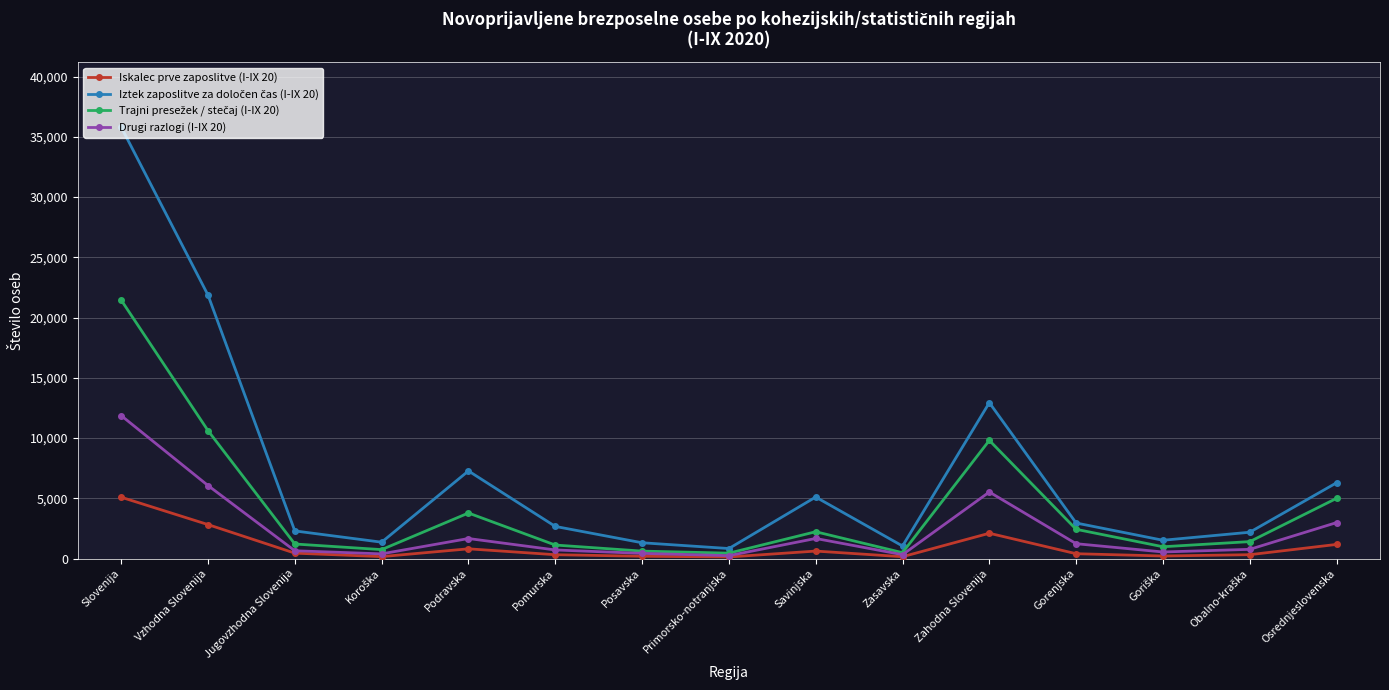

What is the label of the 9th point from the right?

Posavska